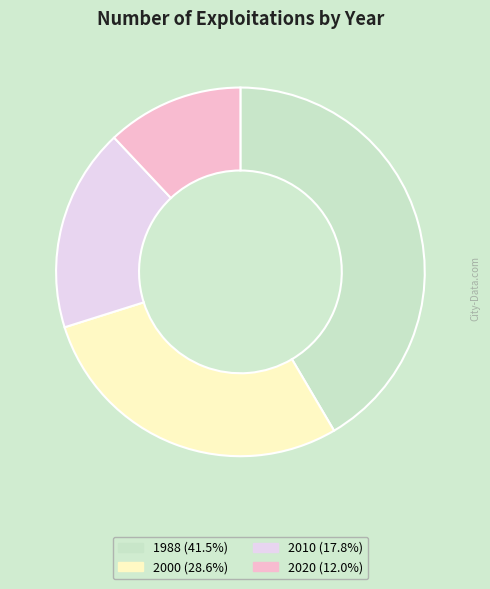

Is the sum of 2000 and 2020 greater than half?

No